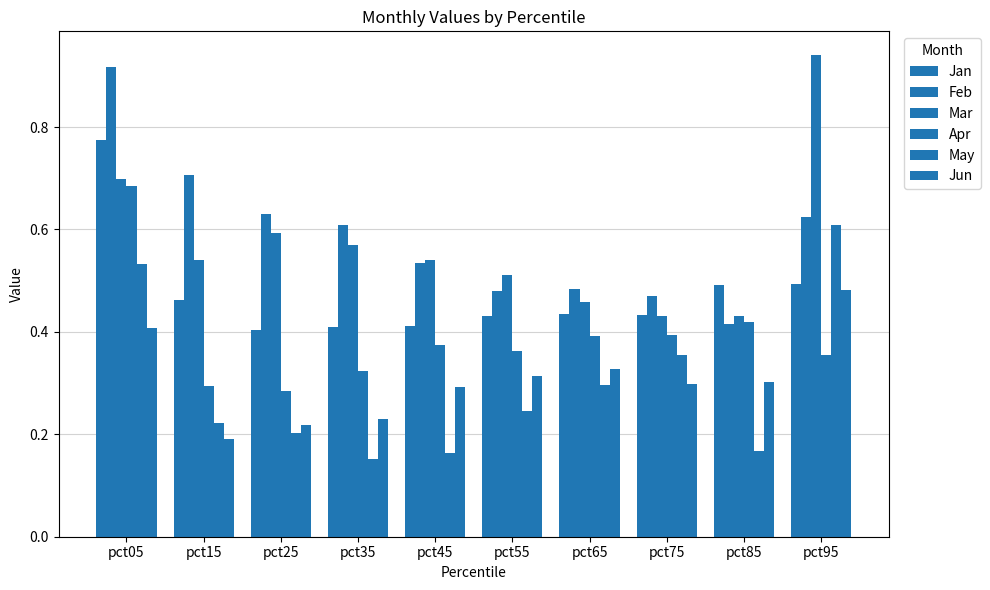

At which category is the sum across all series the highest?

pct05